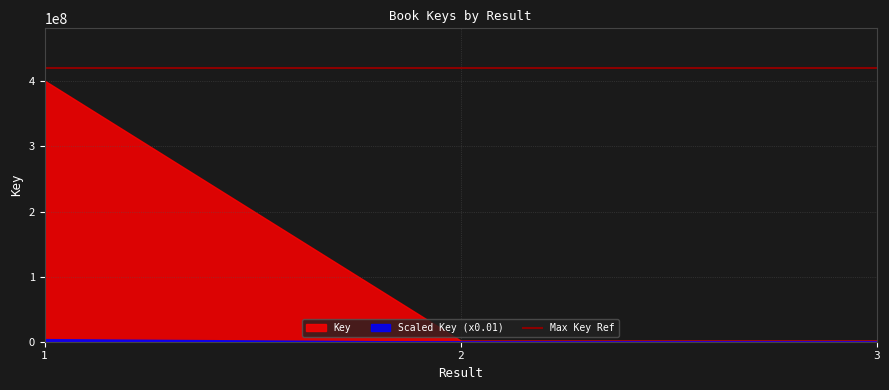

Which category has the lowest value across all series?

3